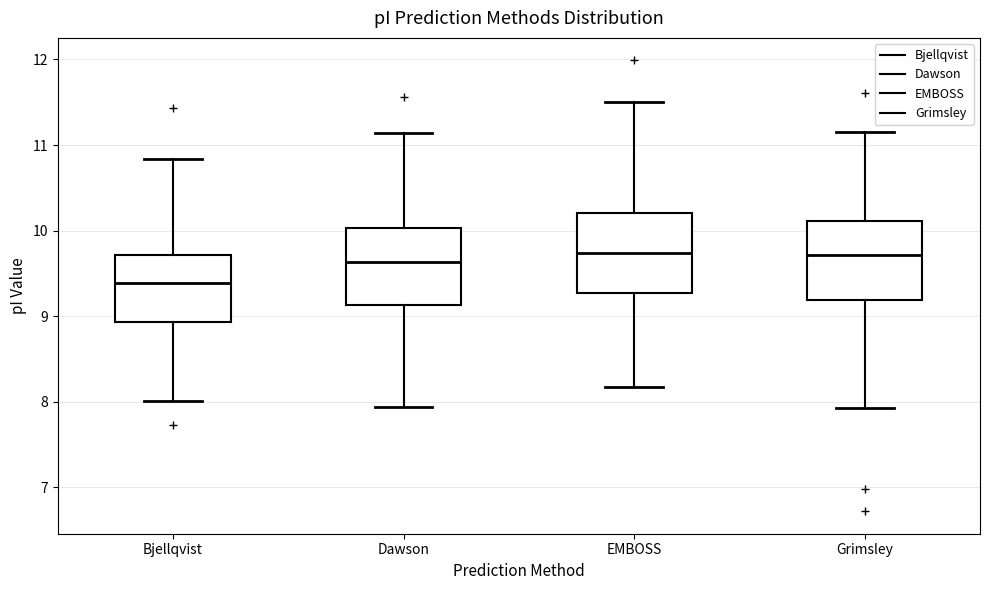

Reading left to right, transcribe this box plot: for each box, give where its median line is, the range the box spans, and where its two whiskers end, as read against the y-axis. The values are not printed on the chart, so give them approximately, as read against the axis.

Bjellqvist: median 9.4, box 8.9 to 9.7, whiskers 8.0 to 10.8
Dawson: median 9.6, box 9.1 to 10.0, whiskers 7.9 to 11.1
EMBOSS: median 9.7, box 9.3 to 10.2, whiskers 8.2 to 11.5
Grimsley: median 9.7, box 9.2 to 10.1, whiskers 7.9 to 11.2